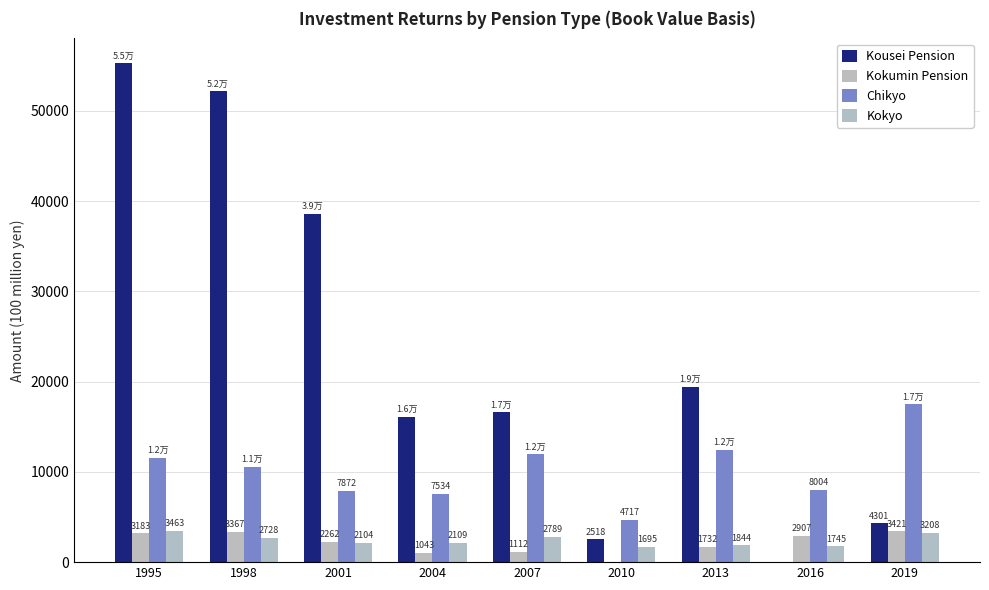

Which series has the widest spread of values?

Kousei Pension